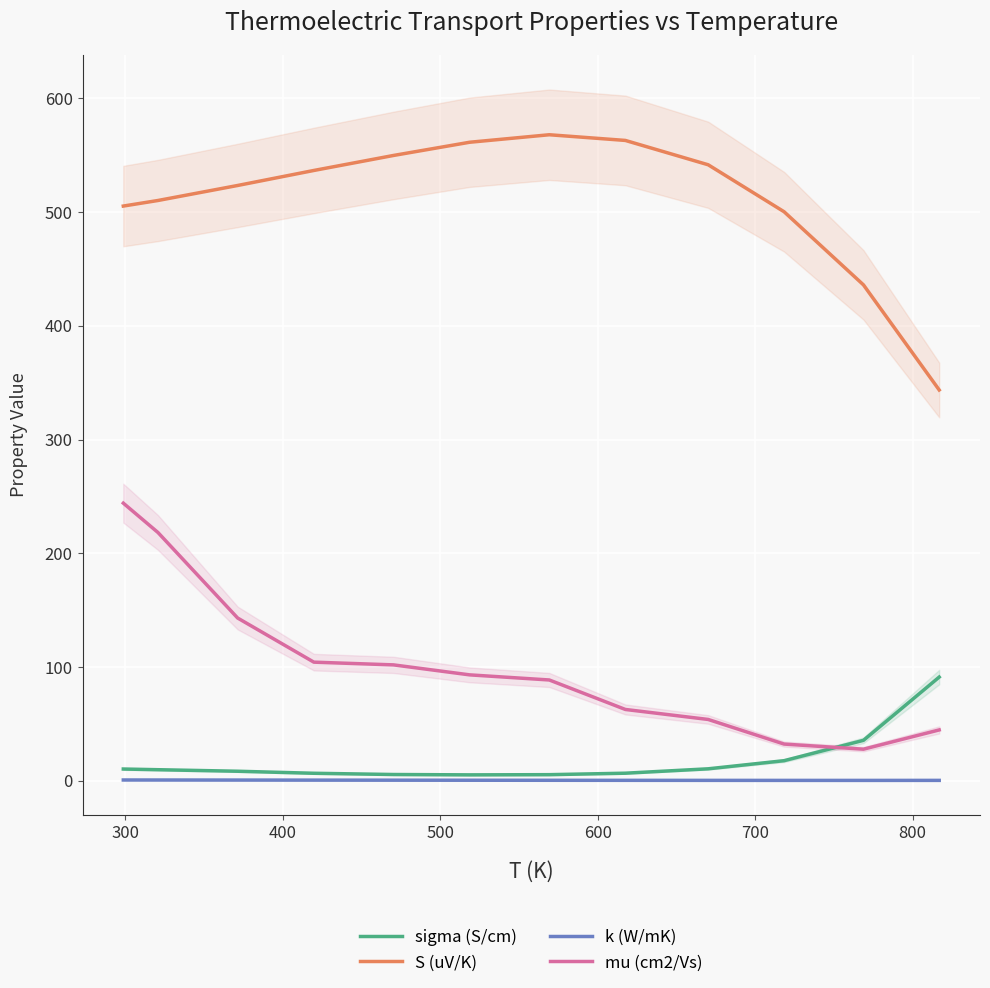

How many data points in mu (cm2/Vs) are less than 93?

6